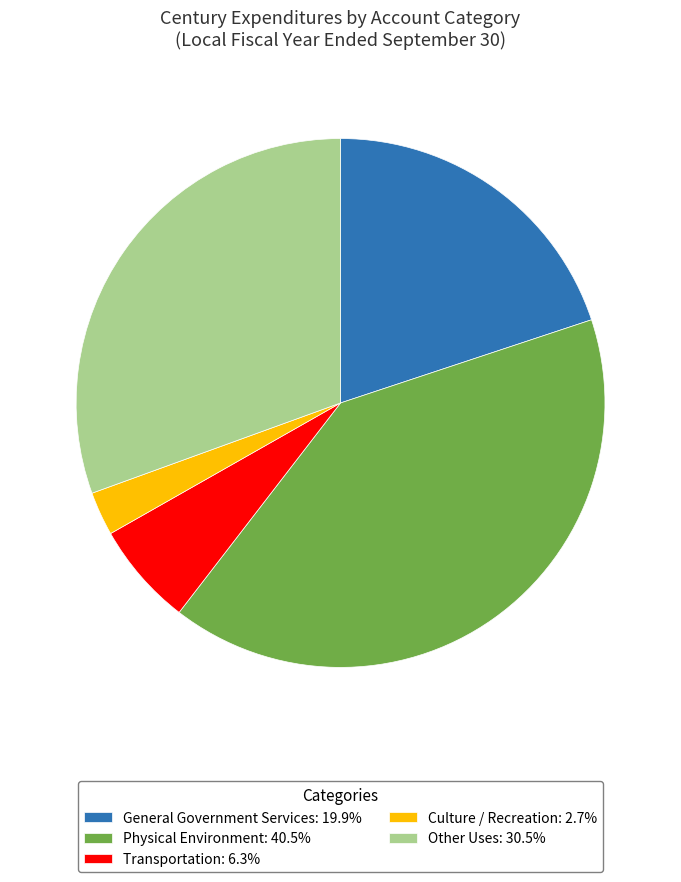

Approximately how many times larger is the value at Other Uses: 30.5% compared to Physical Environment: 40.5%?

0.8